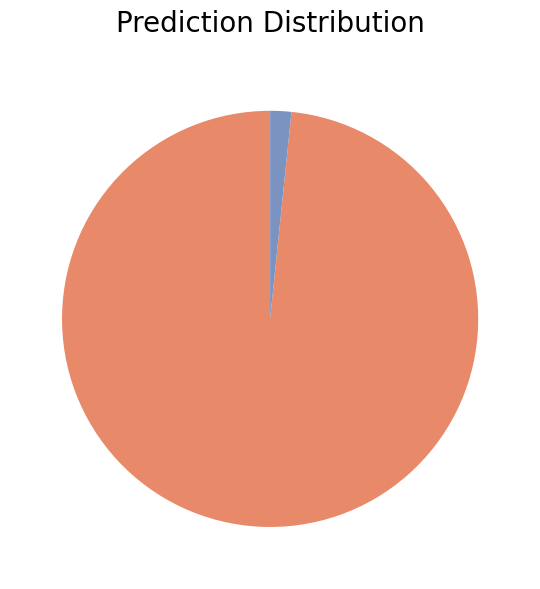

How many slices are in this pie chart?

2